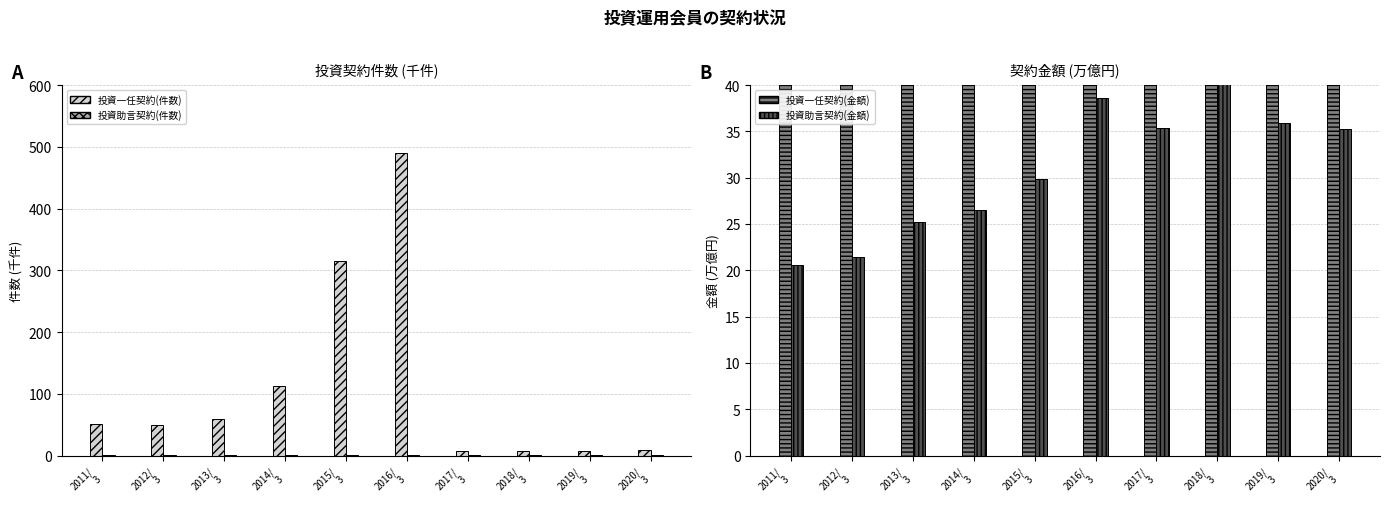

How many bars are there in total?

40